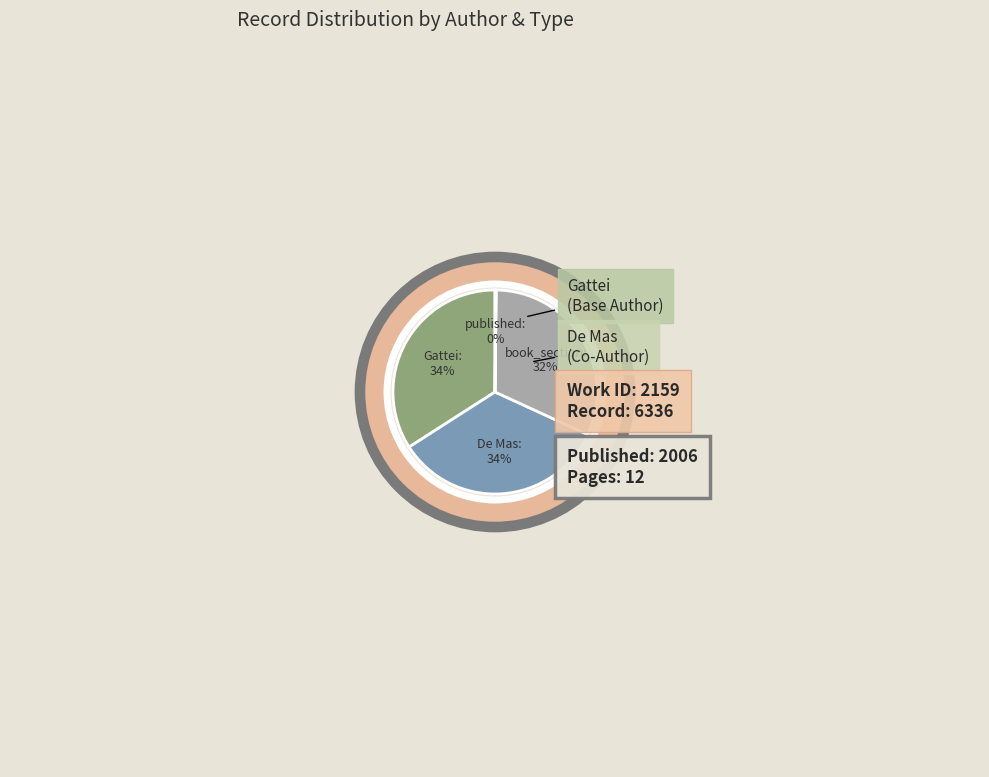

To the nearest percent, what is the average slice percentage?

25%